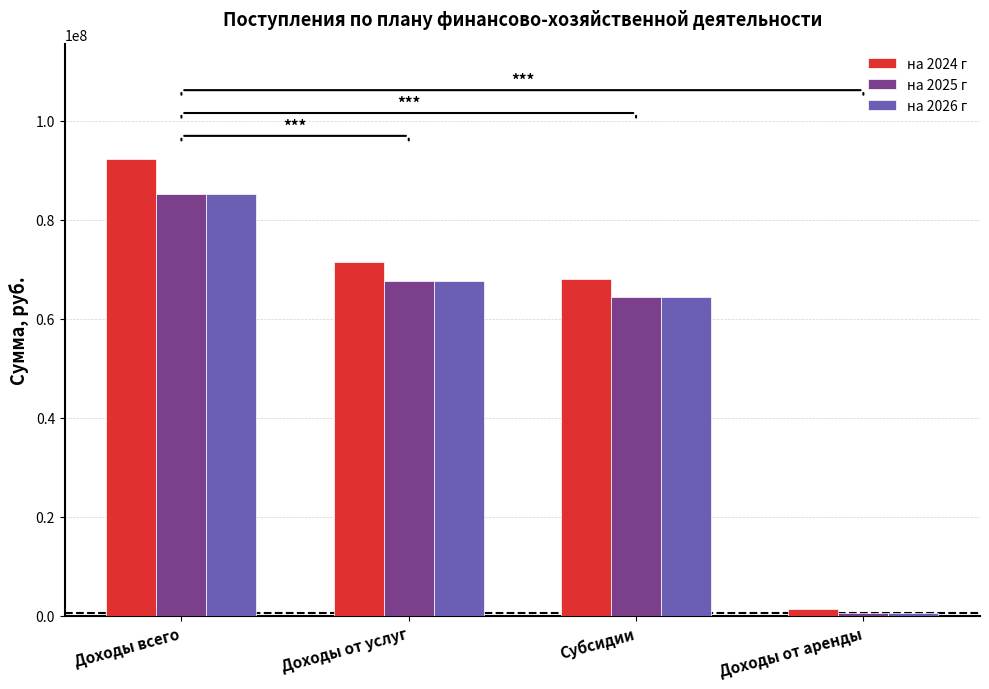

What is the label of the 2nd bar from the left?

Доходы от услуг